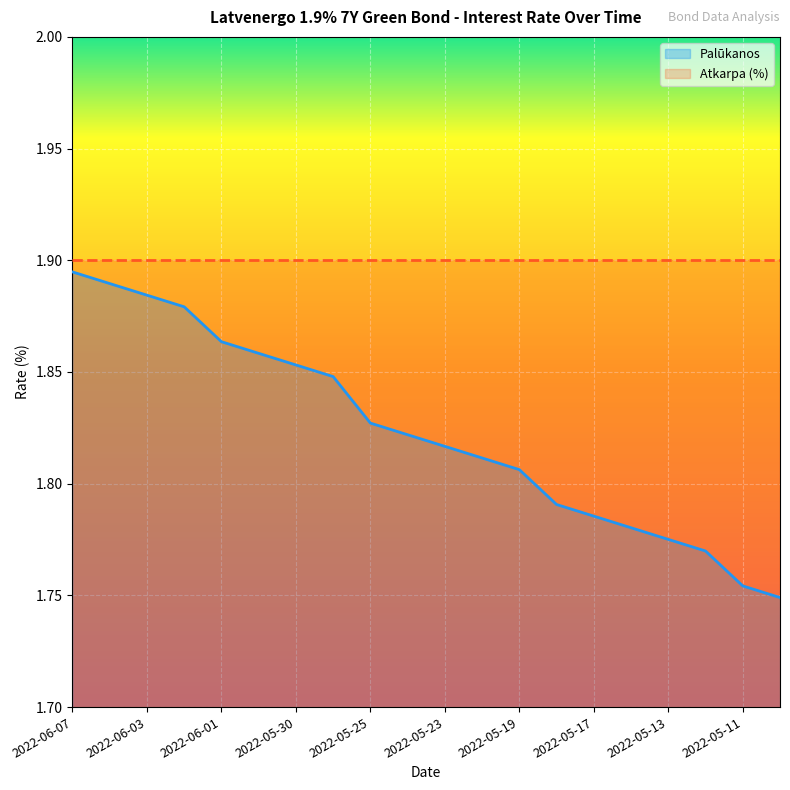

What is the maximum value shown in the chart?

1.9